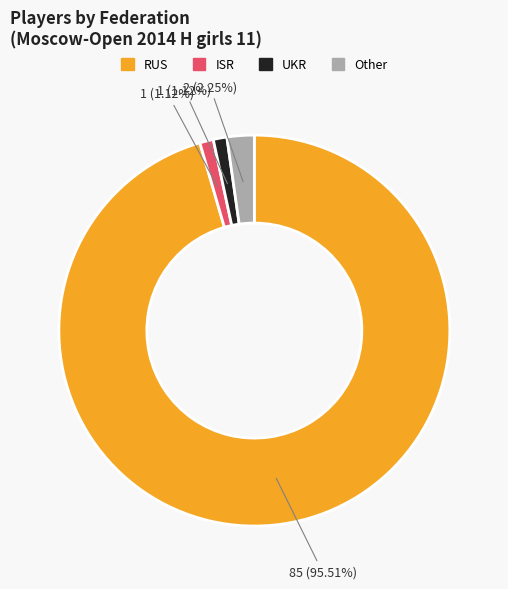

The UKR slice represents 11% of the pie. True or false?

False